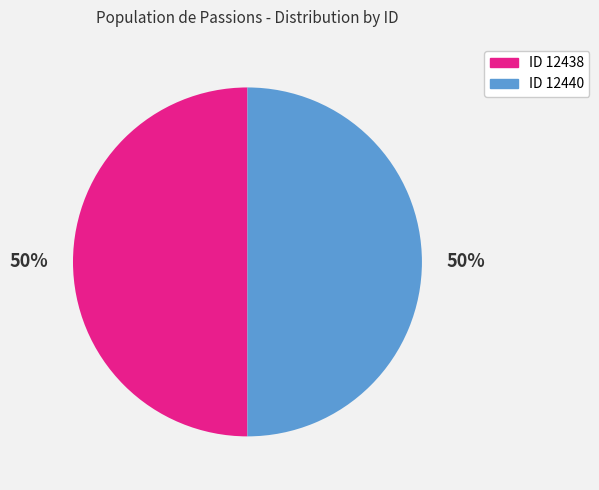

To the nearest percent, what is the average slice percentage?

50%